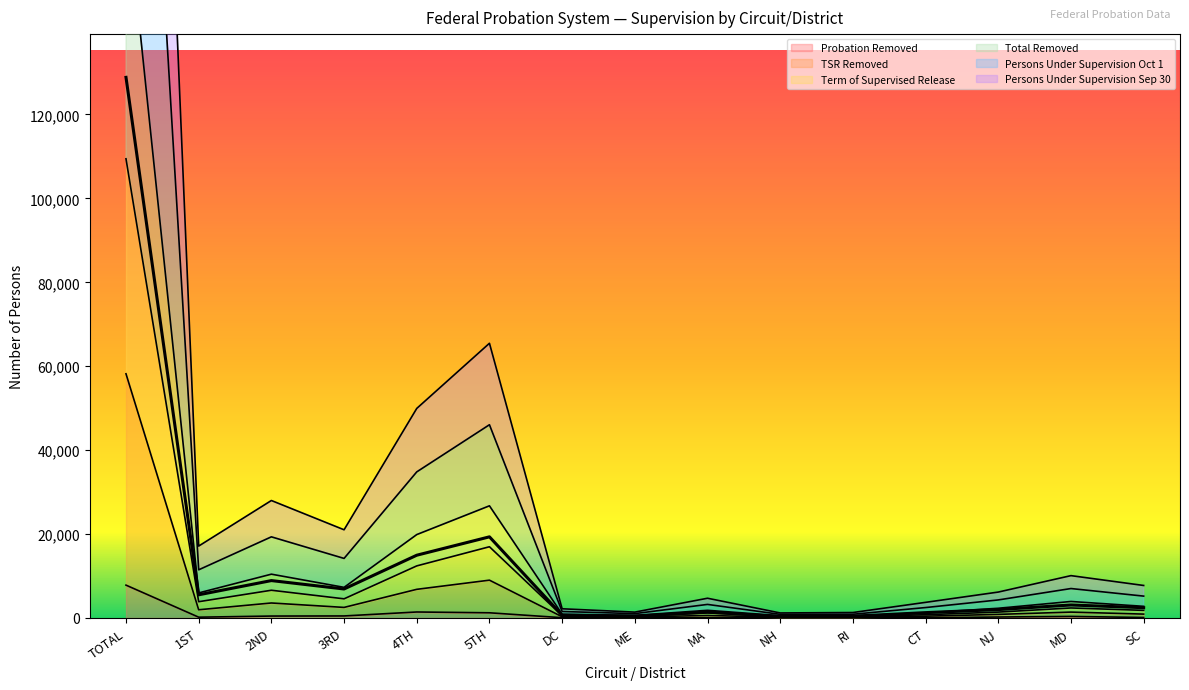

Which series has the largest total across all categories?

Persons Under Supervision Sep 30